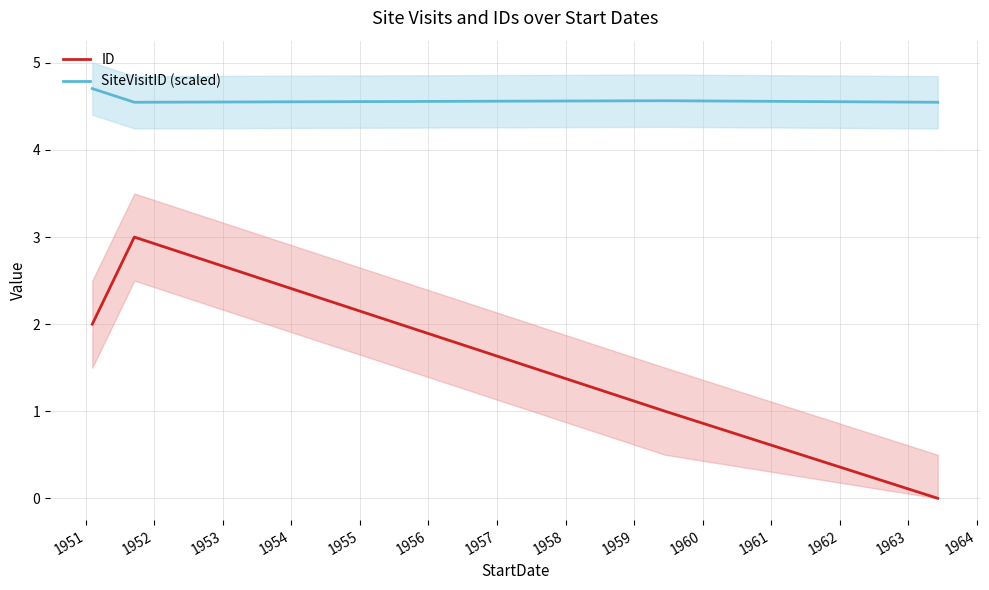

Count the number of data series in this chart.

2